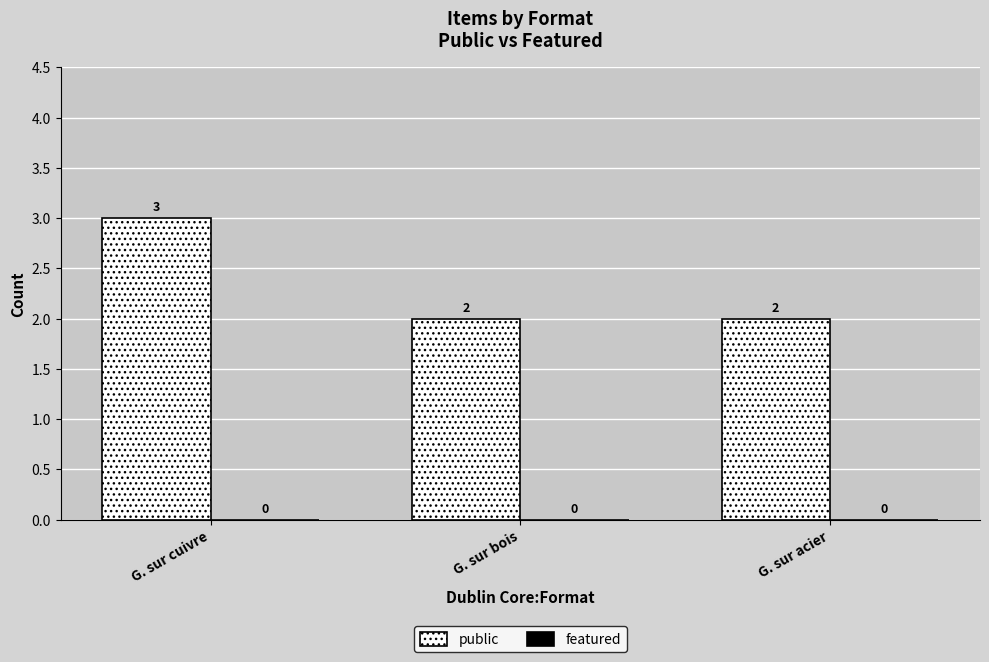

What is the label of the 3rd bar from the left?

G. sur acier